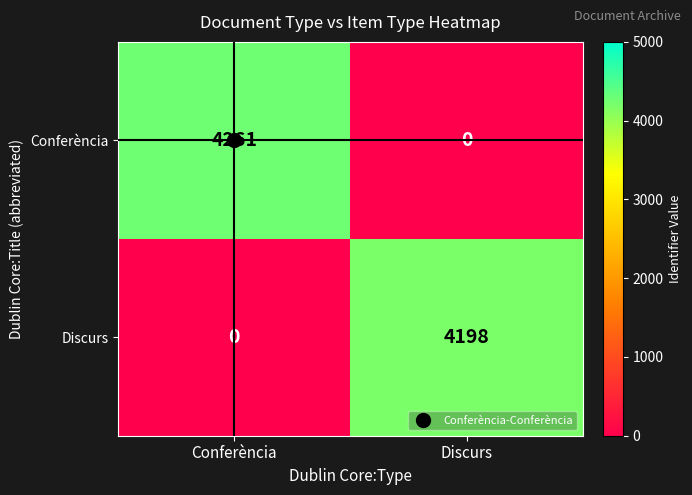

What is the sum of all Conferència values?

4261